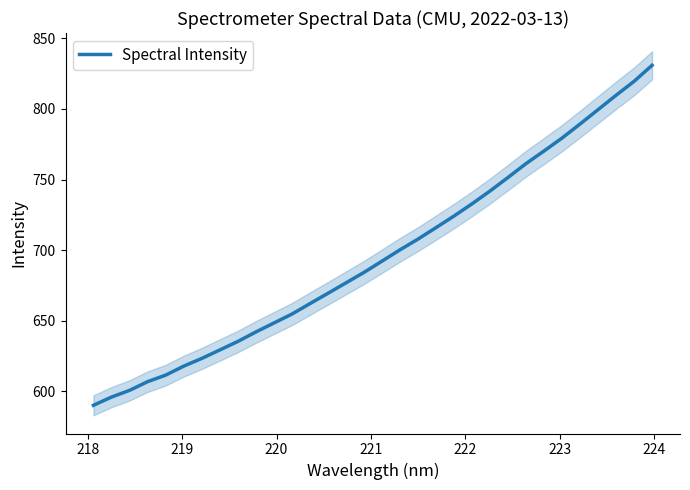

What is the maximum value shown in the chart?

830.9